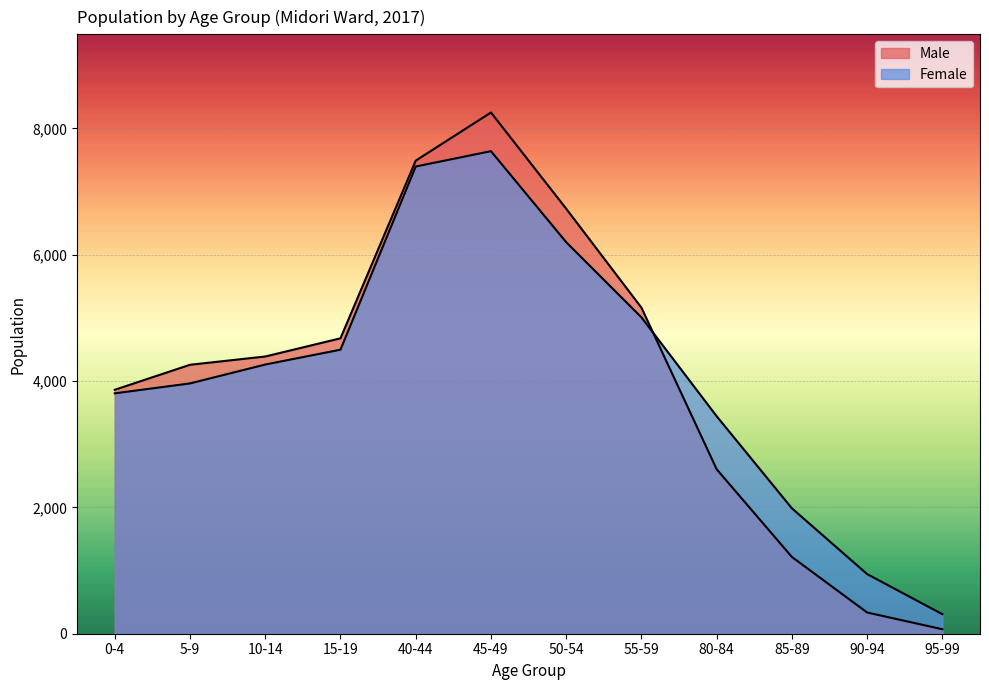

What is the spread (max minus min) of values at 10-14?

127